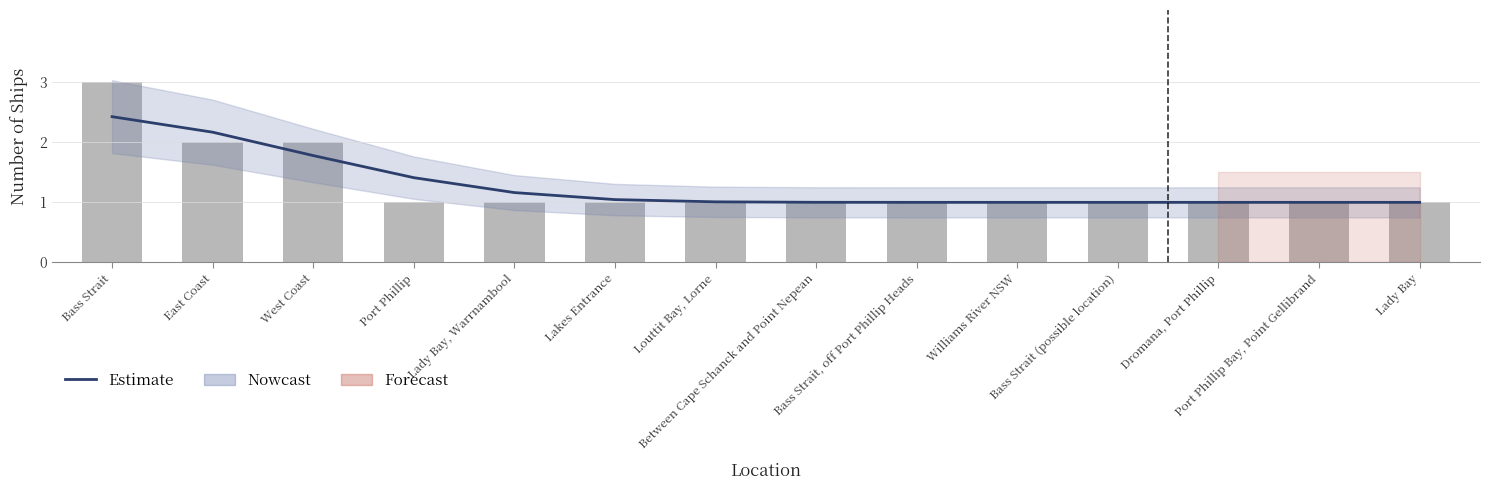

Which has a higher value, Bass Strait, off Port Phillip Heads or Louttit Bay, Lorne?

Louttit Bay, Lorne